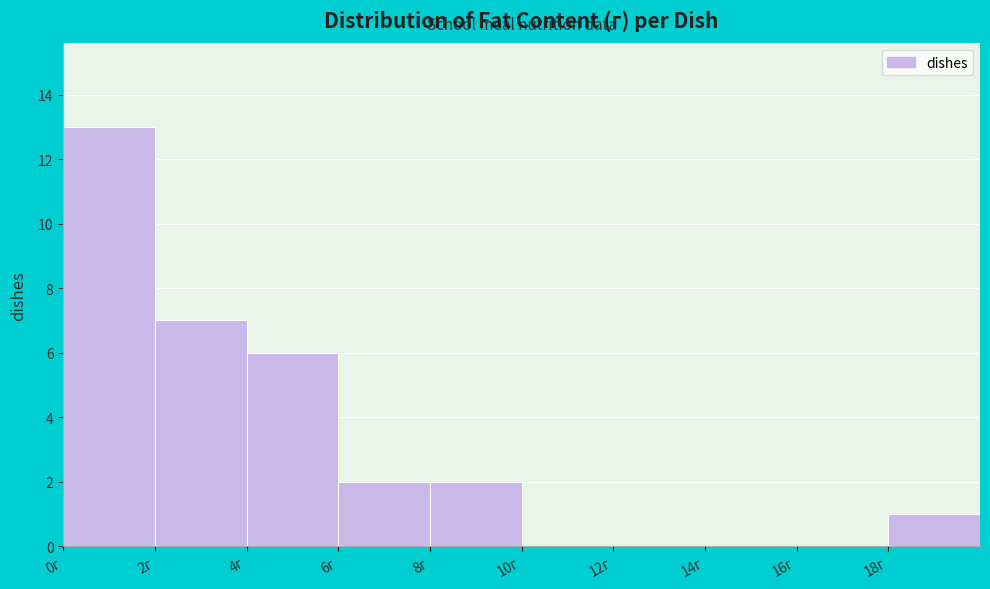

Reading left to right, transcribe this chart: for each bar, give the range it covers on the x-axis and its height. The values are not printed on the chart, so give them approximately, as read against the axis.

0 to 2: 13
2 to 4: 7
4 to 6: 6
6 to 8: 2
8 to 10: 2
10 to 12: 0
12 to 14: 0
14 to 16: 0
16 to 18: 0
18 to 20: 1